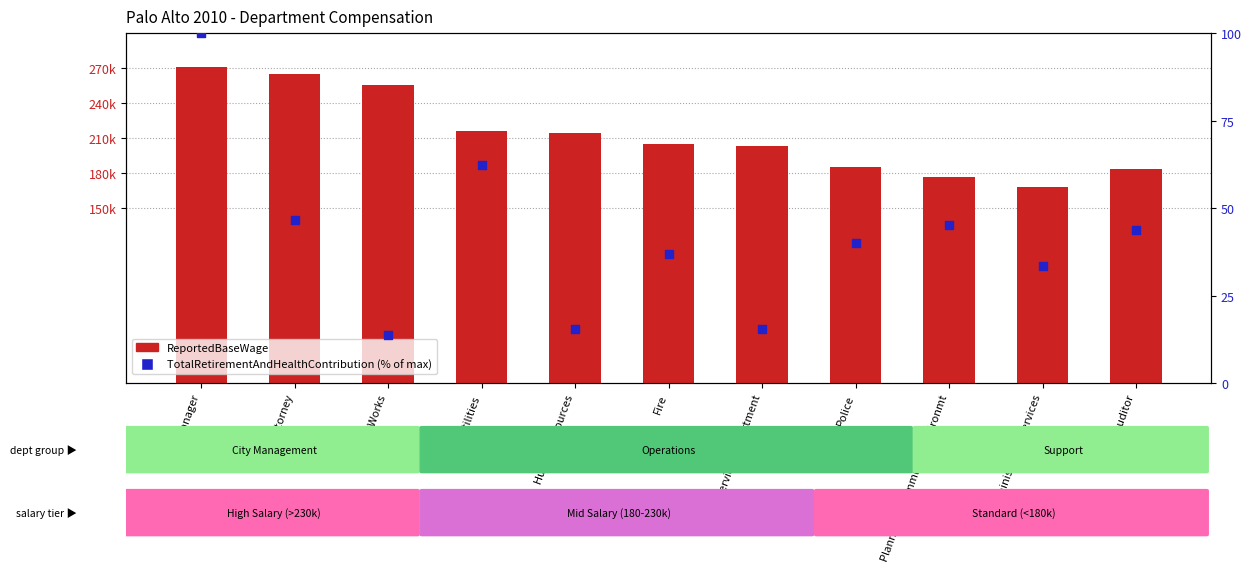

Is the value of ReportedBaseWage at Utilities greater than the value of TotalRetirementAndHealthContribution (% of max) at City Manager?

Yes